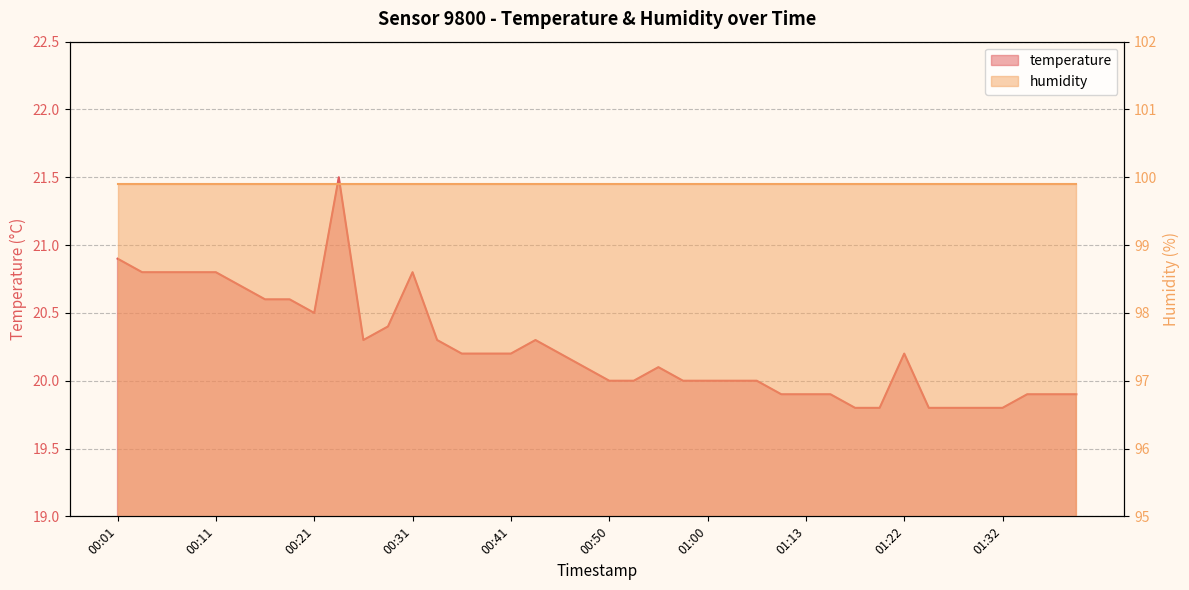

What position from the left is 01:03?

26